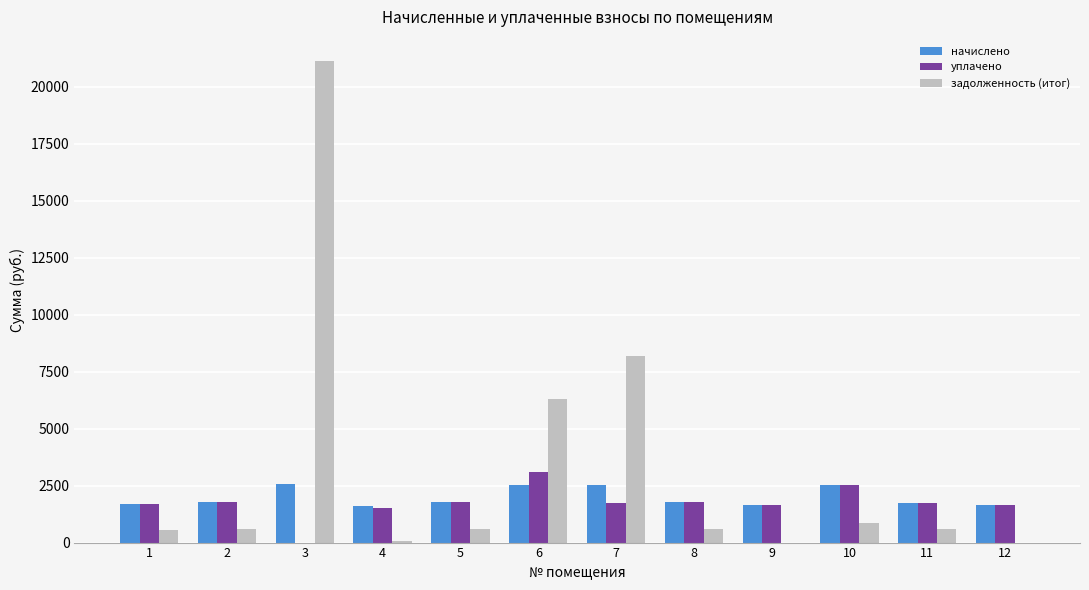

Which series changed the most between 7 and 9?

задолженность (итог)